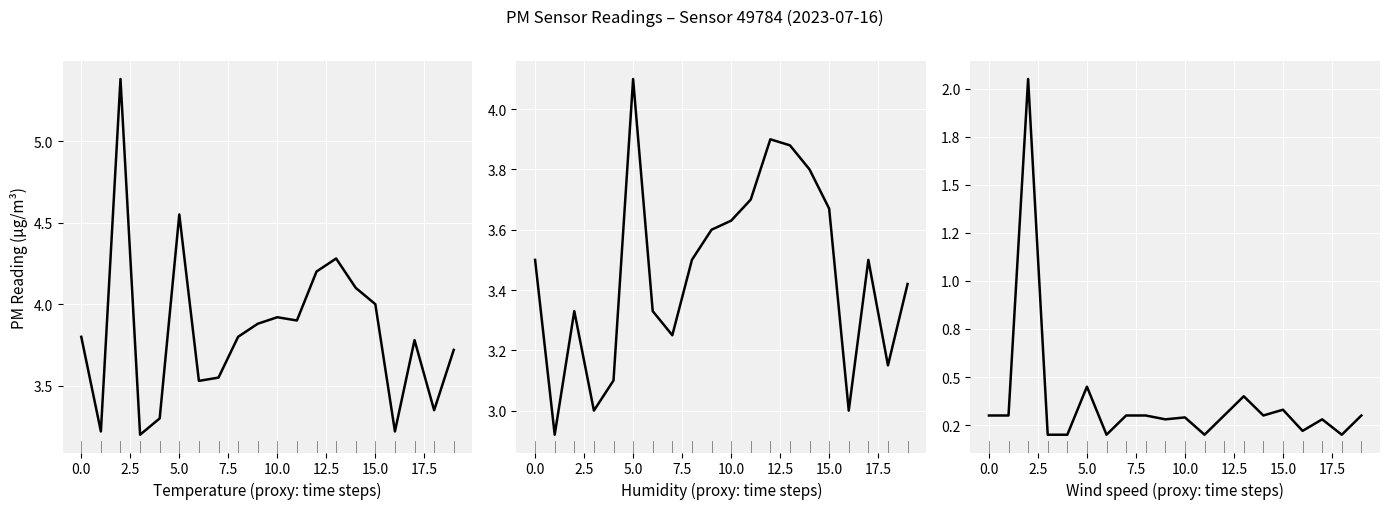

True or false: P1-P2 diff and P2 cross at least once.

False